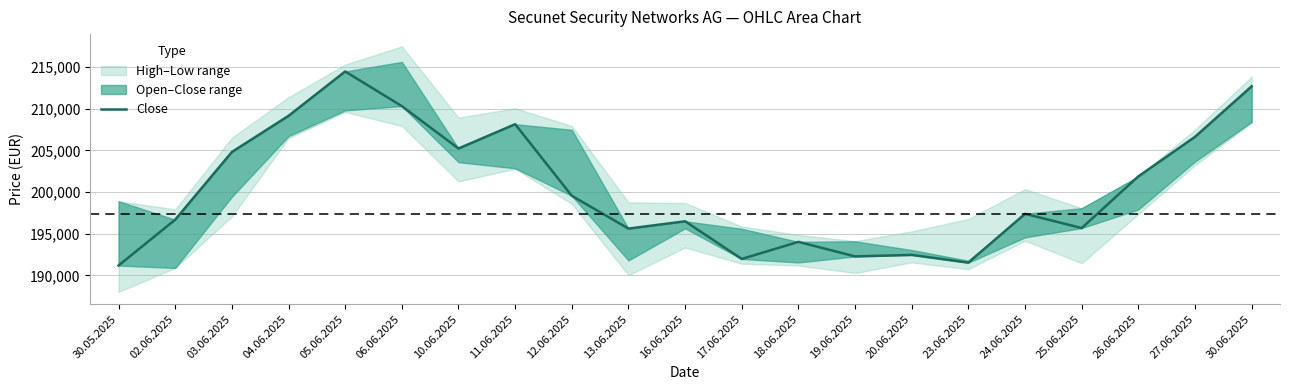

Where does the data first go above 197389?

03.06.2025